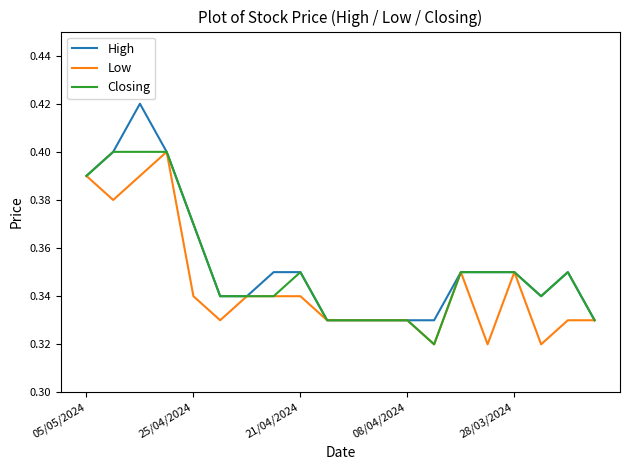

Which series has the largest range (max minus min)?

High